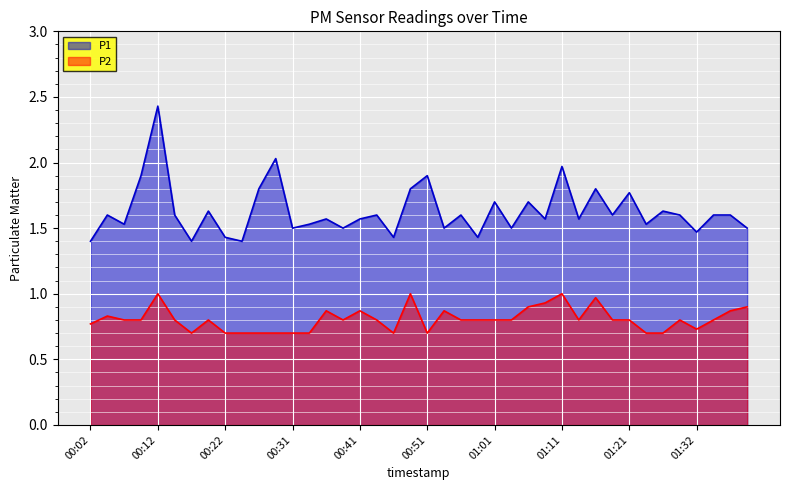

Which category has the highest value in the P2 series?

00:12